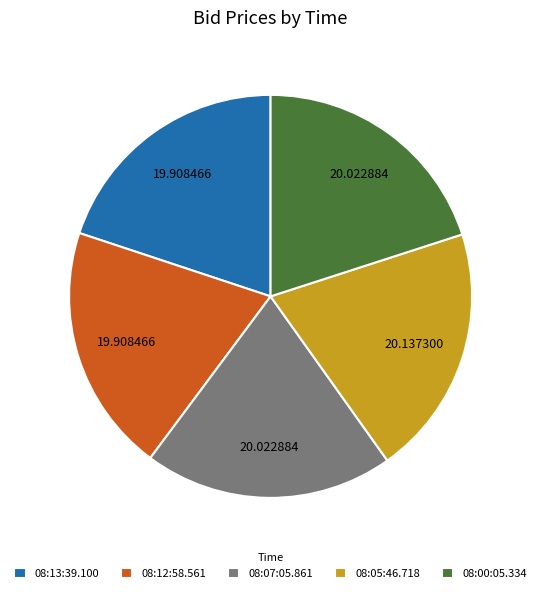

Do 08:05:46.718 and 08:13:39.100 together represent more than half of the pie?

No